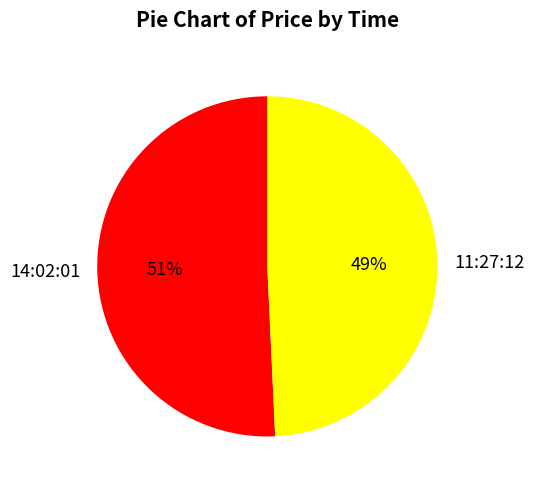

Which category accounts for the majority?

14:02:01